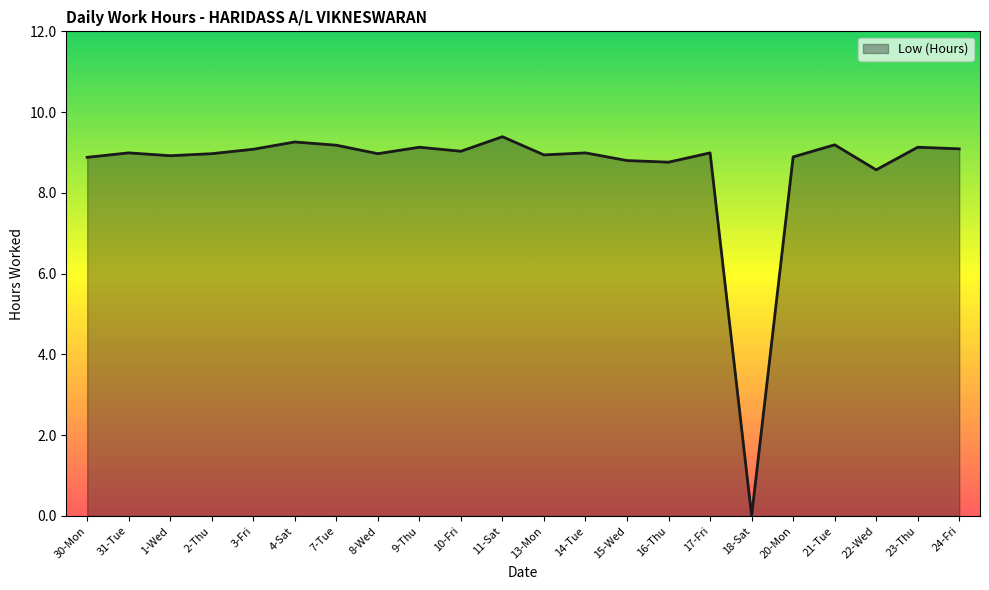

Read the value at 13-Mon.

8.9